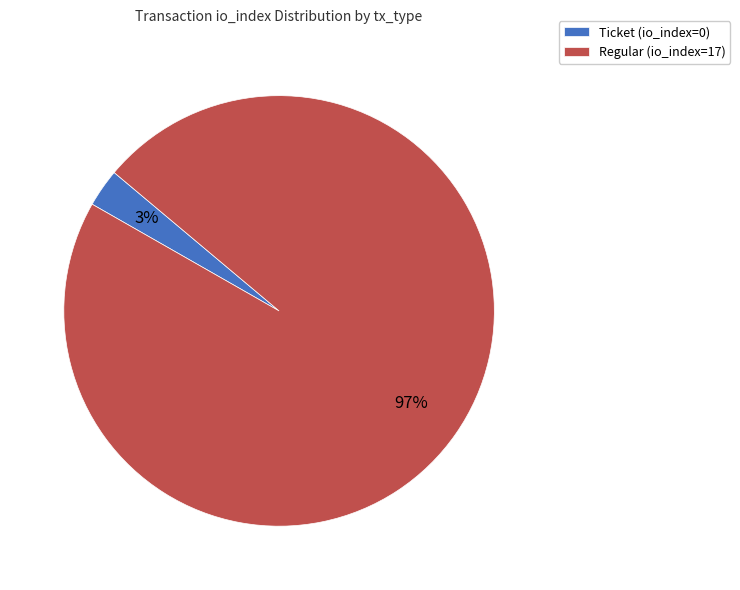

How many slices are in this pie chart?

2